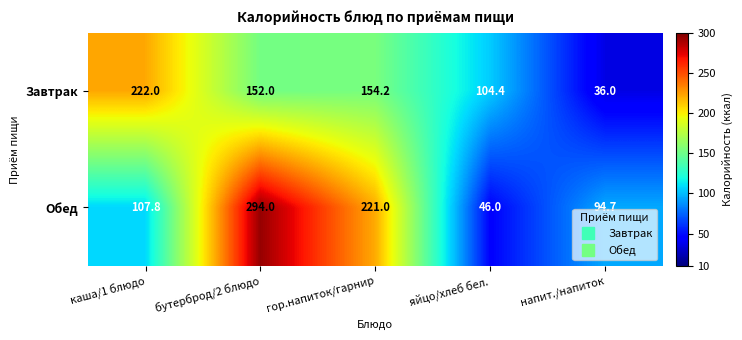

What is the difference between the maximum and second lowest values in the Завтрак series?

117.6